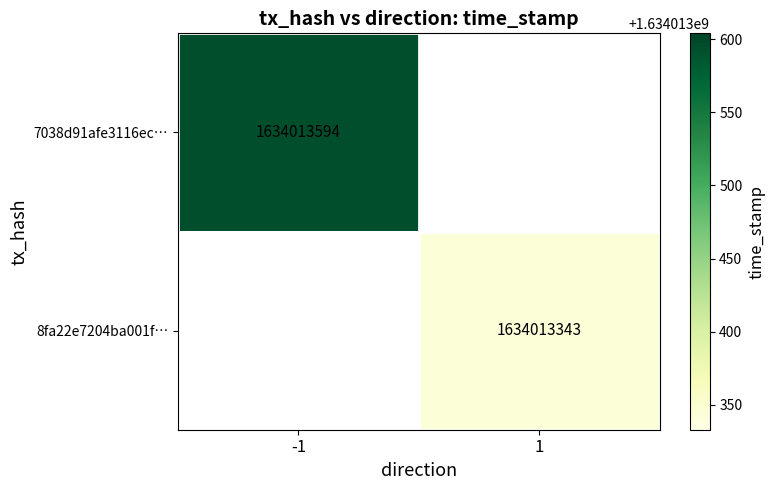

List the series in order of their overall mean, lowest first.

8fa22e7204ba001fc25e9a15c61ed894c5d5d49, 7038d91afe3116eced20b4502512325a17efa0c